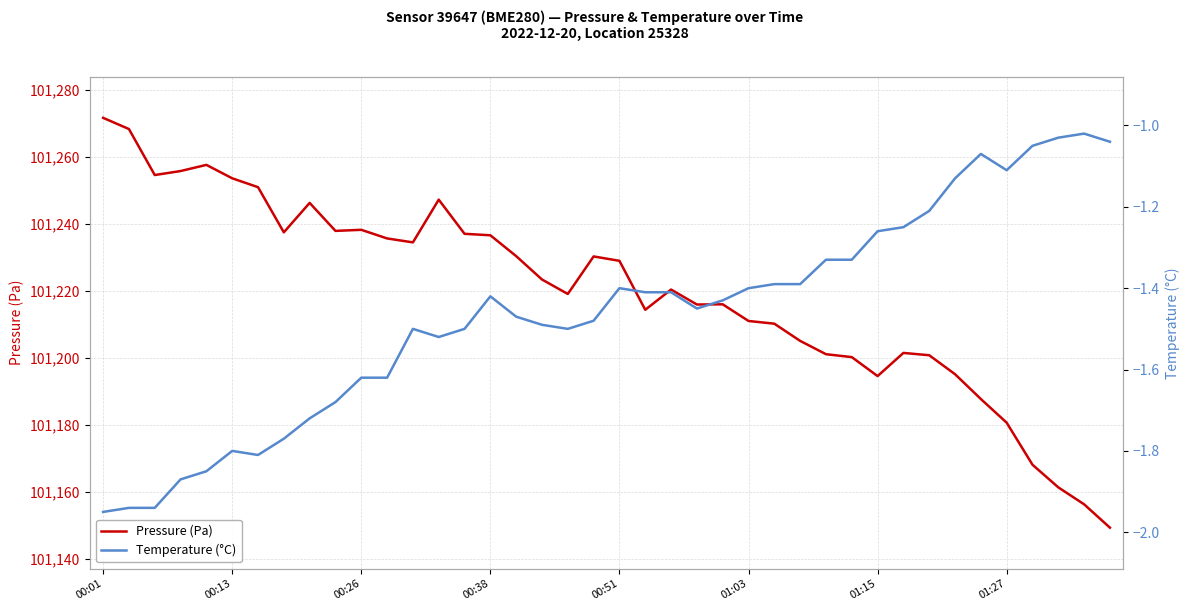

What is the sum of all temperature values?

-58.6